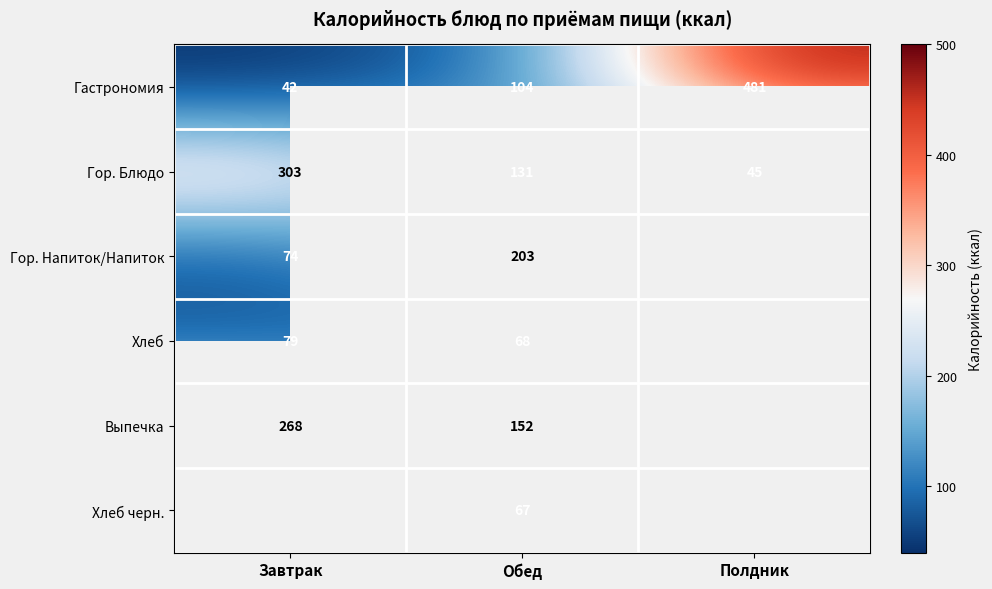

True or false: Гор. Блюдо has a value of 45 at Полдник.

True